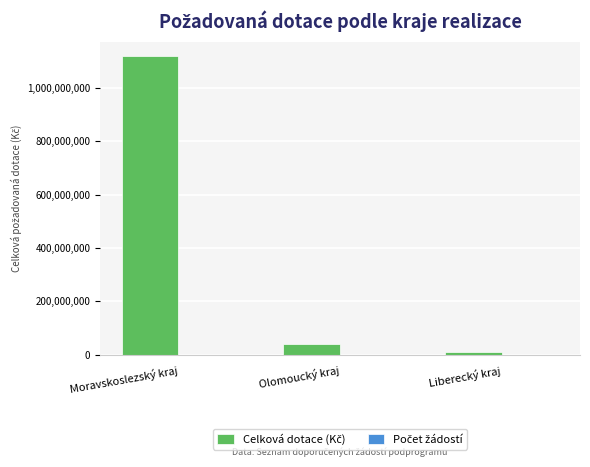

At which category is the sum across all series the highest?

Moravskoslezský kraj